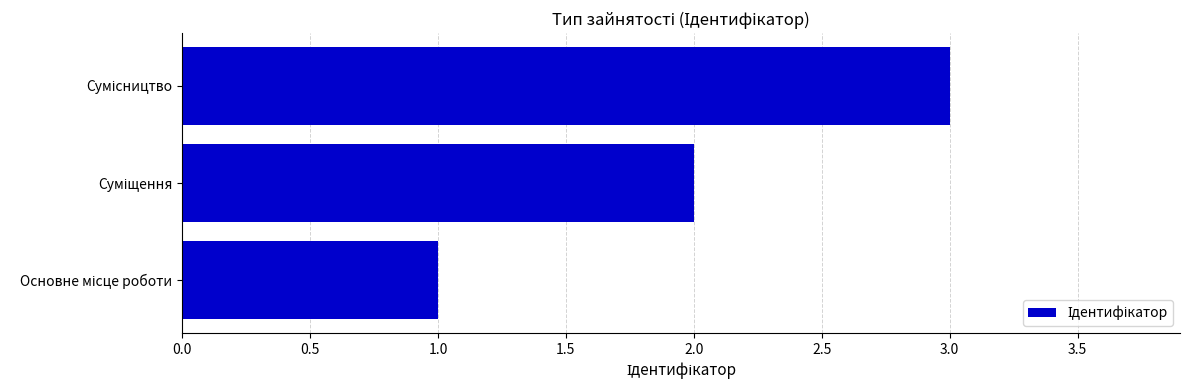

What is the sum of all values?

6